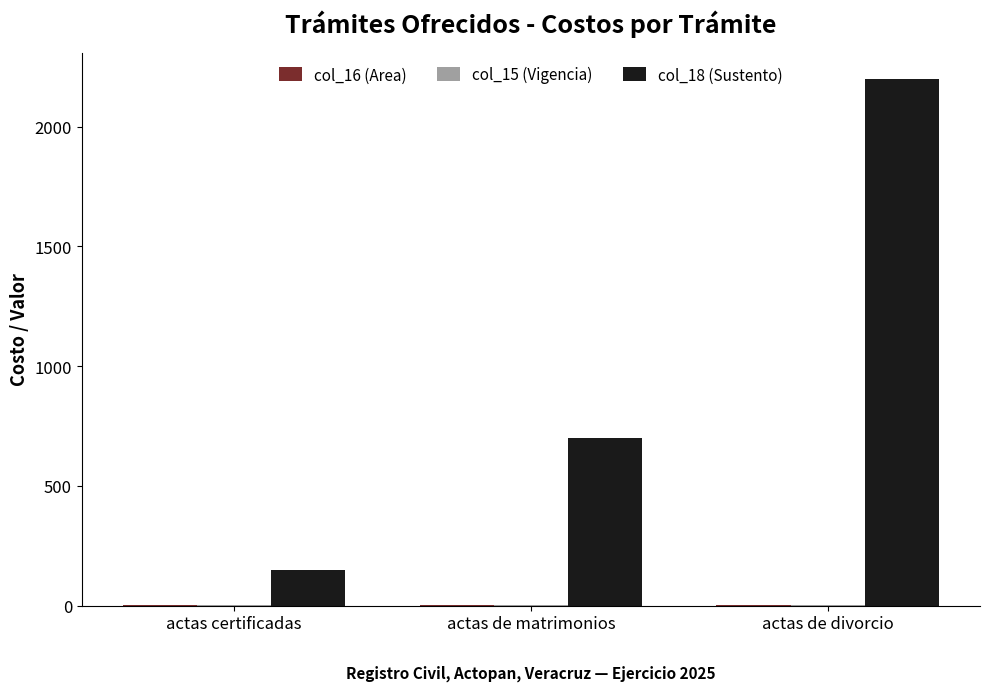

Which category has the highest value in the col_18 (Sustento) series?

actas de divorcio